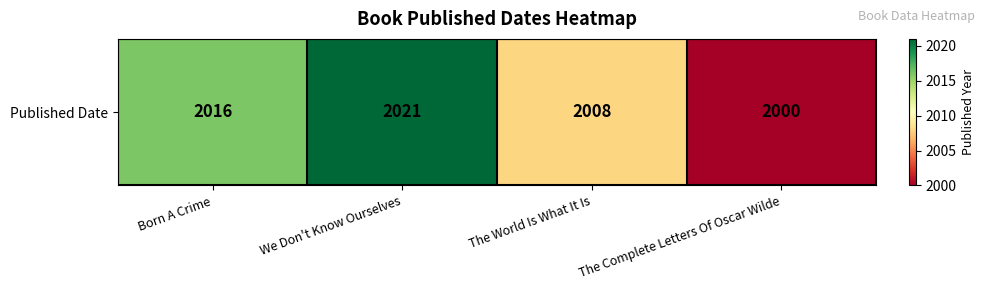

Rank the categories by value from highest to lowest.

We Don't Know Ourselves, Born A Crime, The World Is What It Is, The Complete Letters Of Oscar Wilde